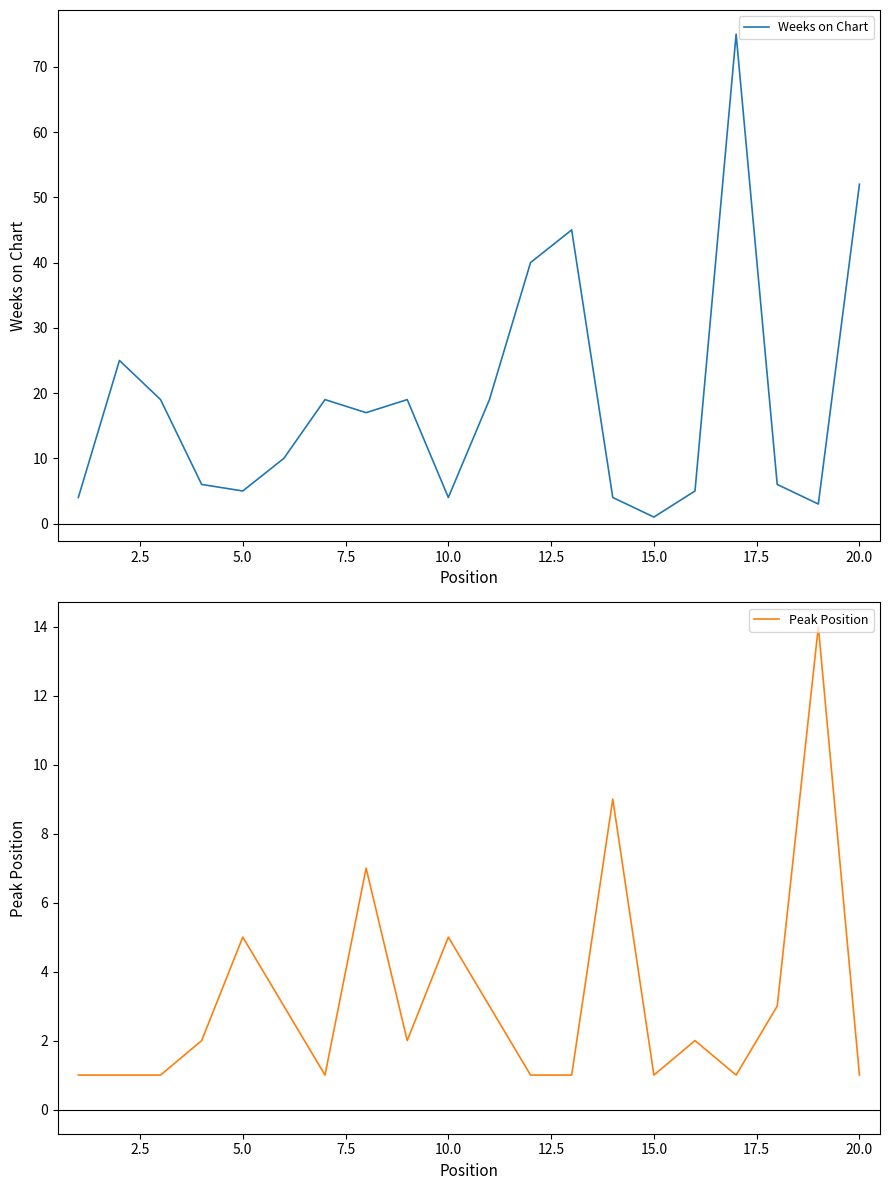

Does the chart have visible grid lines?

No